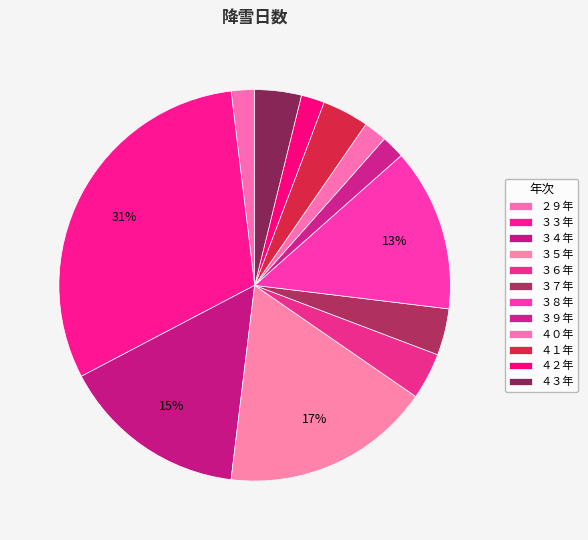

Approximately how many times larger is the value at ３７年 compared to ４０年?

2.0